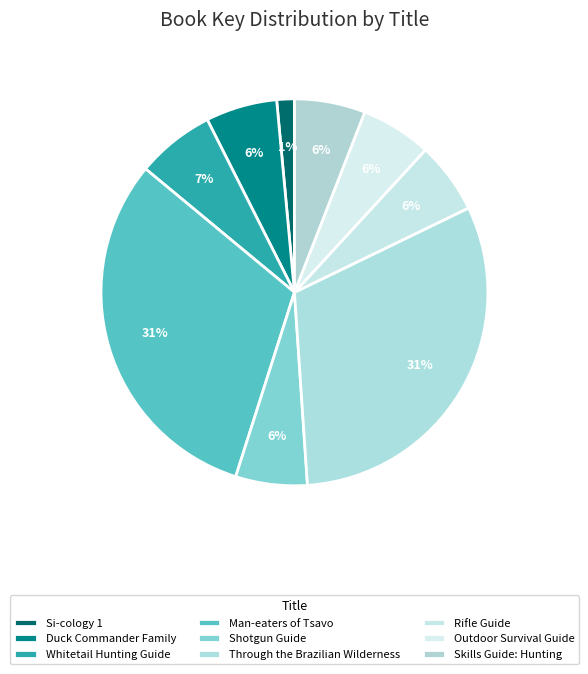

To the nearest percent, what is the difference between the largest and smallest slice percentages?

30%